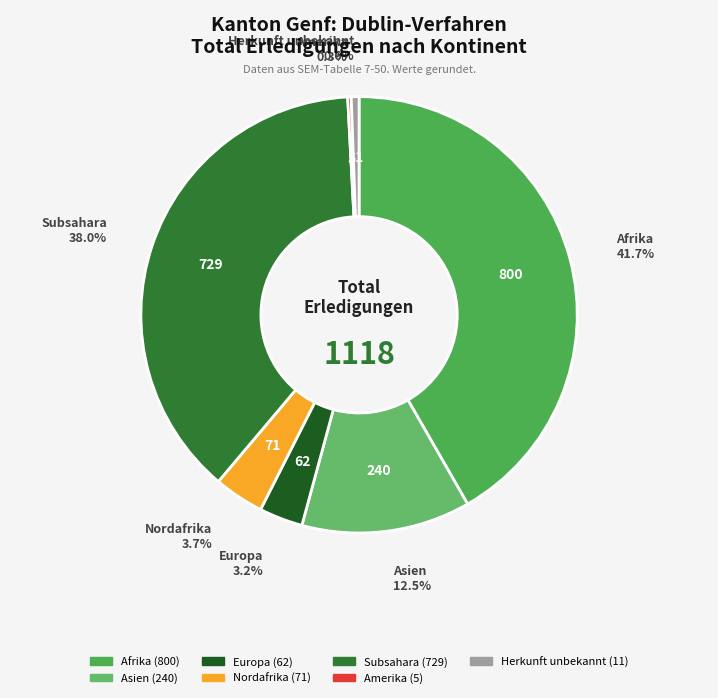

To the nearest percent, what portion does Herkunft unbekannt represent?

1%